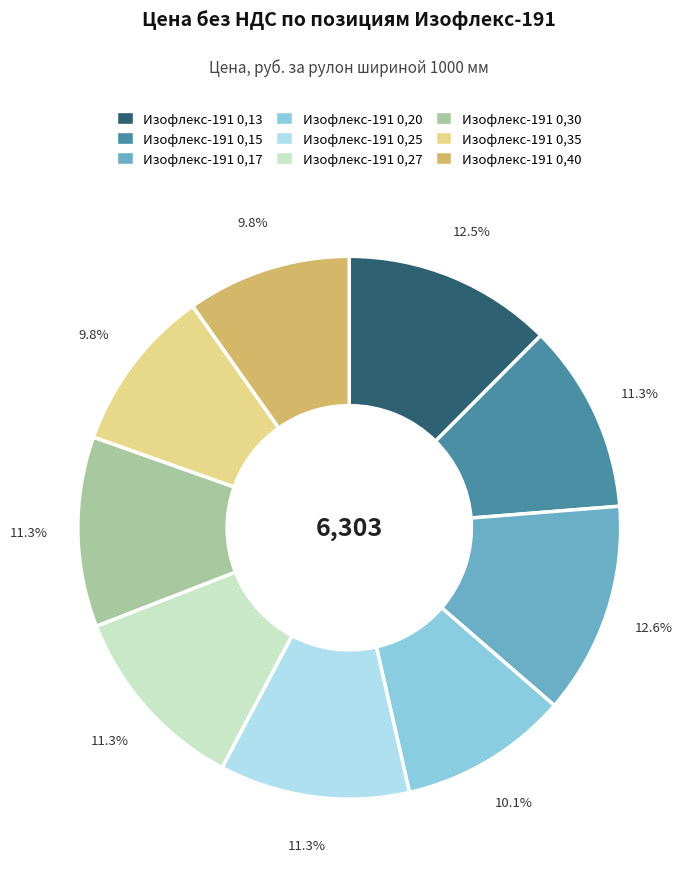

Is the sum of Изофлекс-191 0,25 and Изофлекс-191 0,13 greater than half?

No